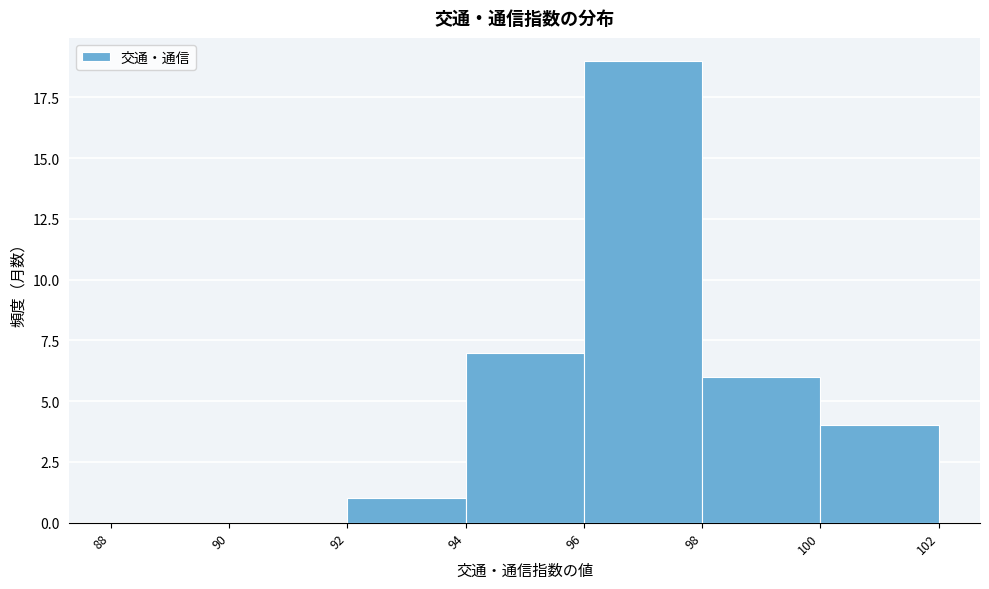

What is the height of the bar covering 92 to 94 on the x-axis? The values are not printed on the chart, so give them approximately, as read against the axis.

1